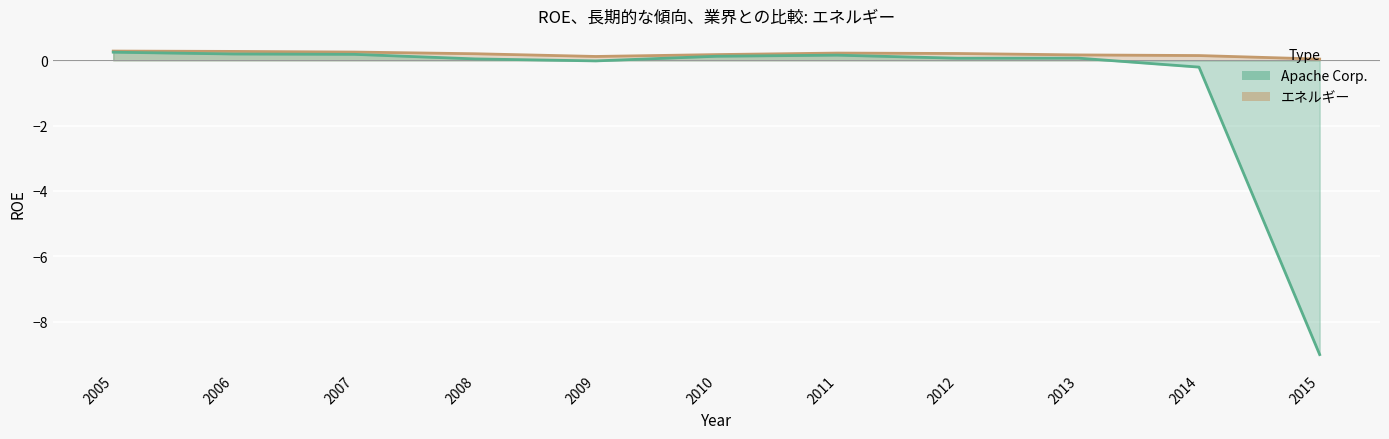

Reading left to right, list all the values displayed in this chart.

Apache Corp.: 0.2	0.2	0.2	0.0	-0.0	0.1	0.2	0.1	0.1	-0.2	-9.0
エネルギー: 0.3	0.3	0.3	0.2	0.1	0.2	0.2	0.2	0.2	0.1	0.0